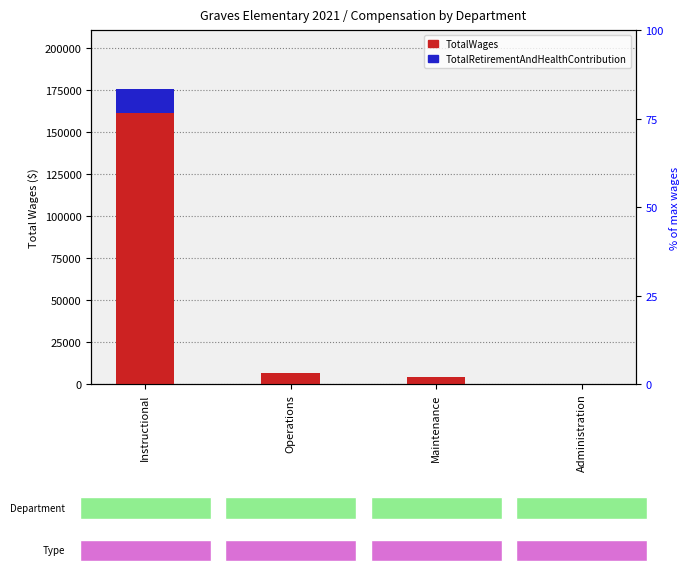

True or false: TotalWages has a value of 175605.0 at Instructional.

True